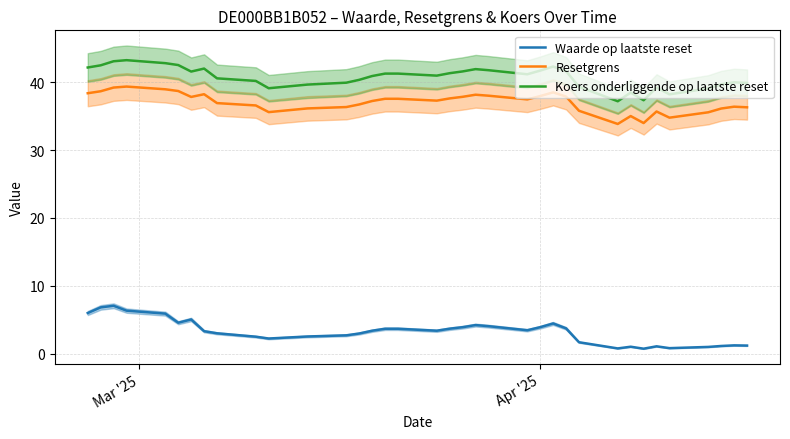

True or false: Resetgrens and Koers onderliggende op laatste reset cross at least once.

False